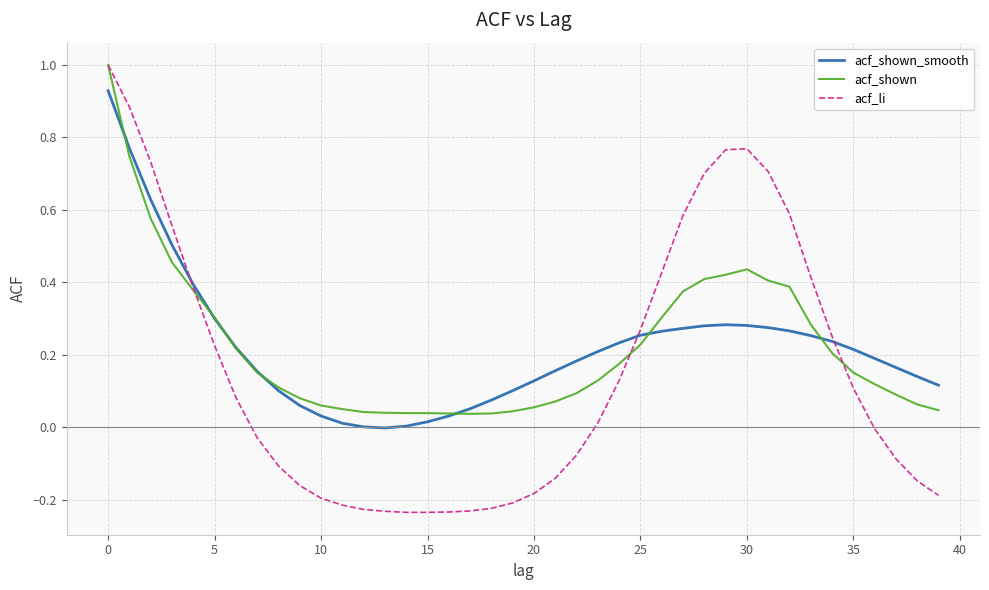

What is the greatest value displayed?

1.0